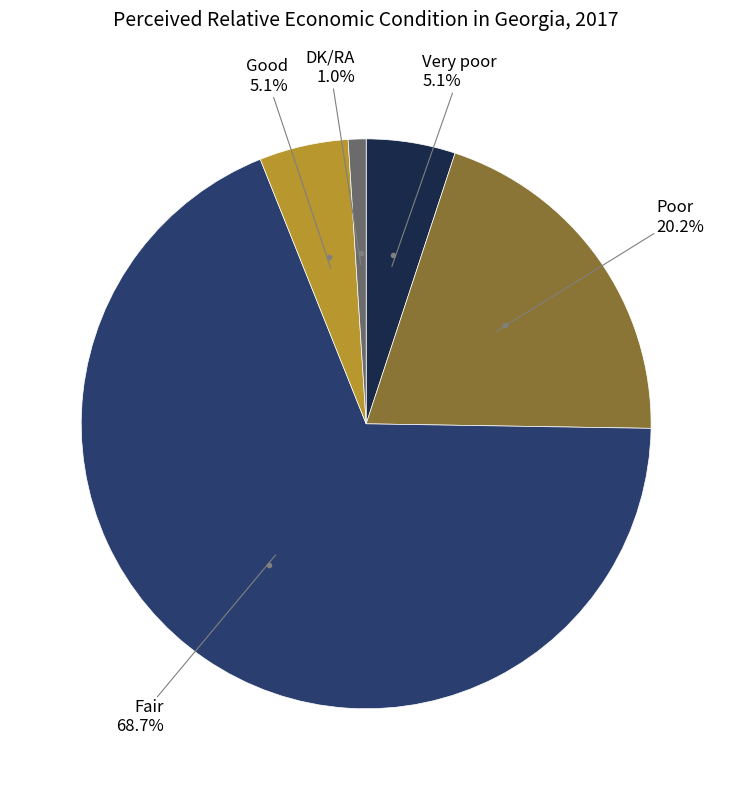

What is the ratio of the value at Poor to the value at Very poor?

4.0